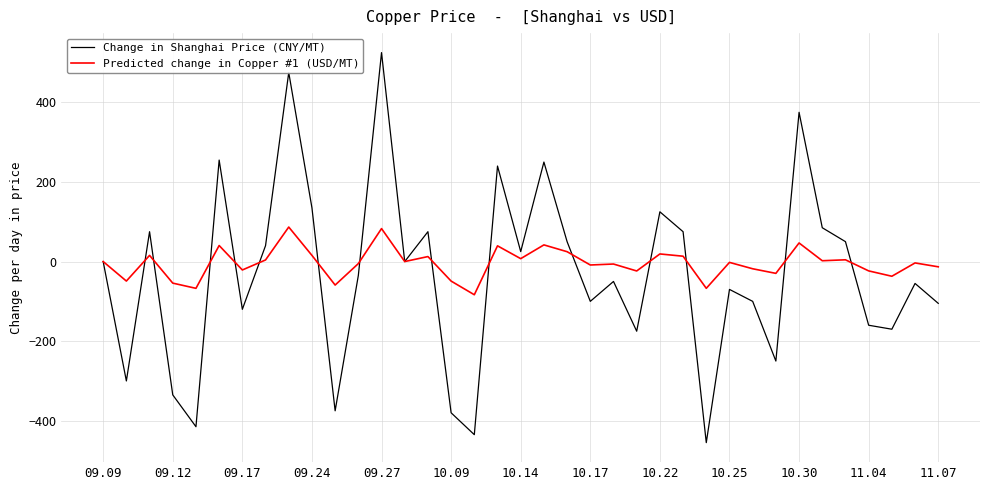

What is the greatest value displayed?

525.0